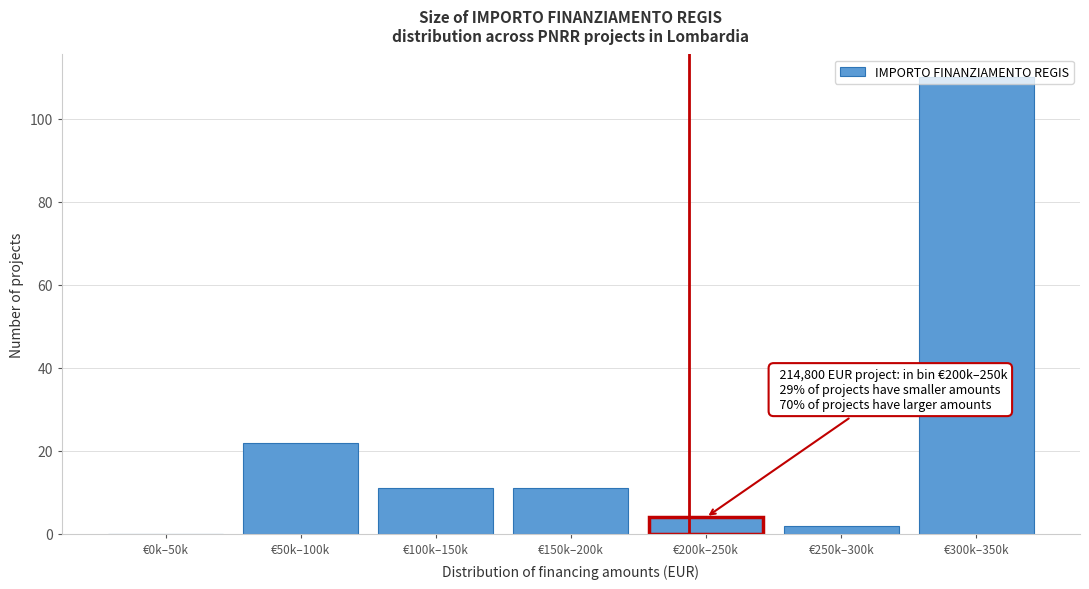

Which label corresponds to the largest value in the chart?

€300k–350k